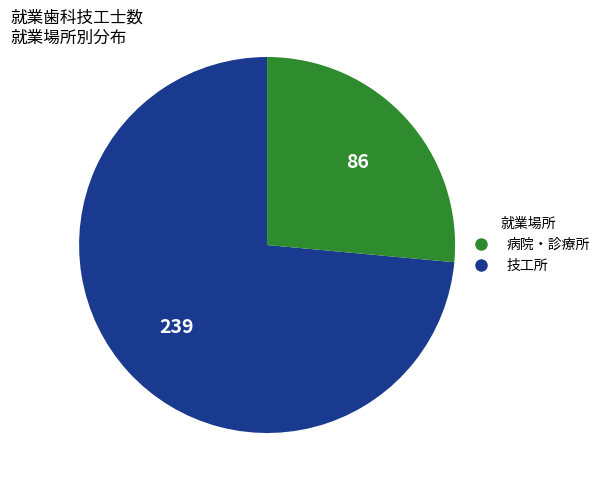

Is there a majority slice in this chart?

Yes